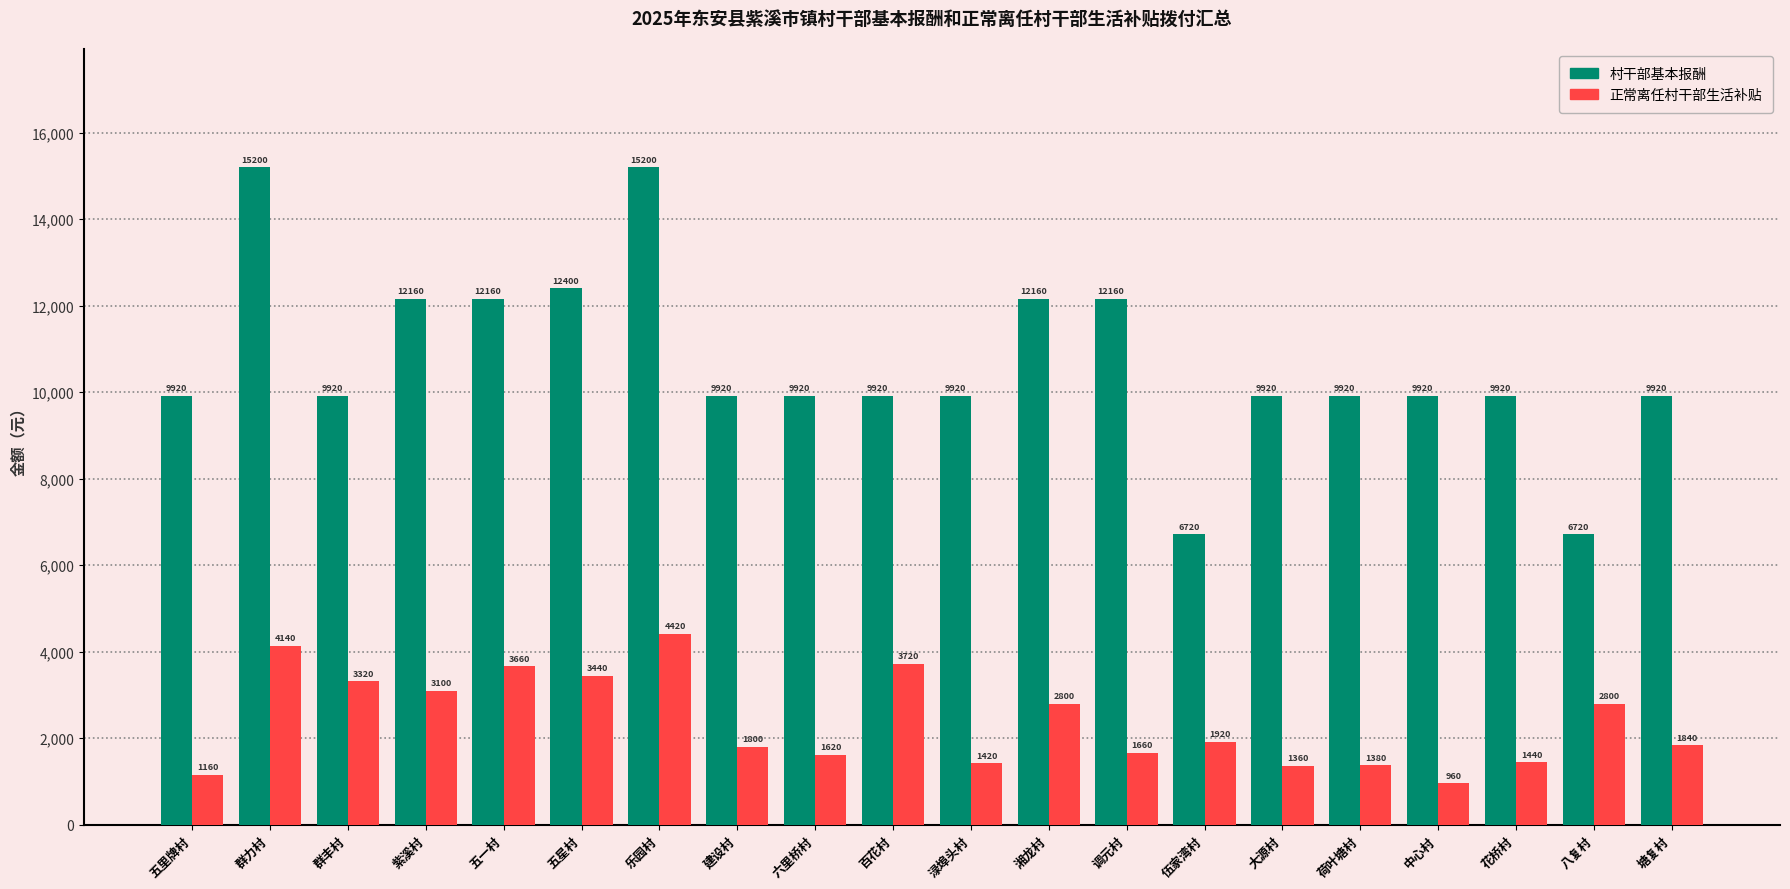

What is the smallest value displayed?

960